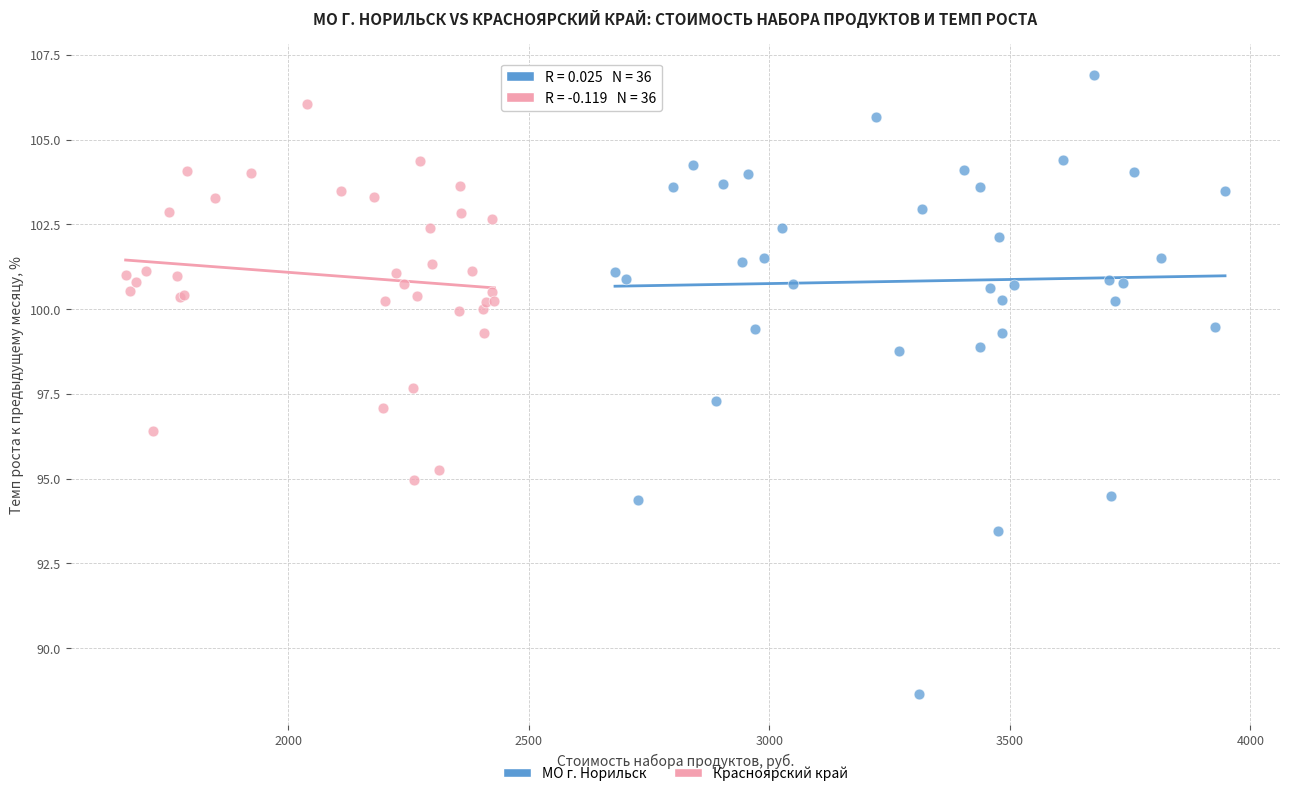

Which series contains the lowest Y value?

МО г. Норильск